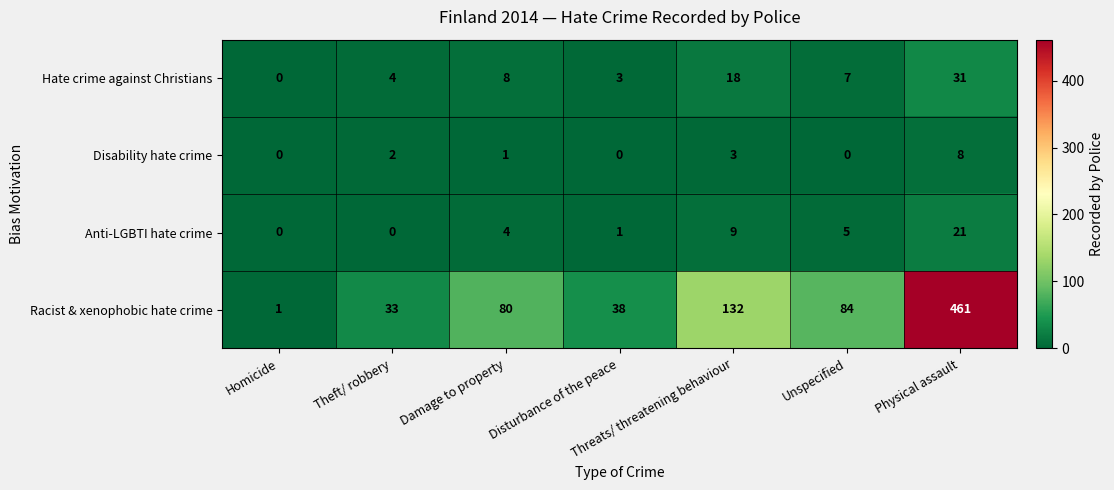

What value does the Hate crime against Christians series have at Threats/ threatening behaviour, to the nearest 5?

20